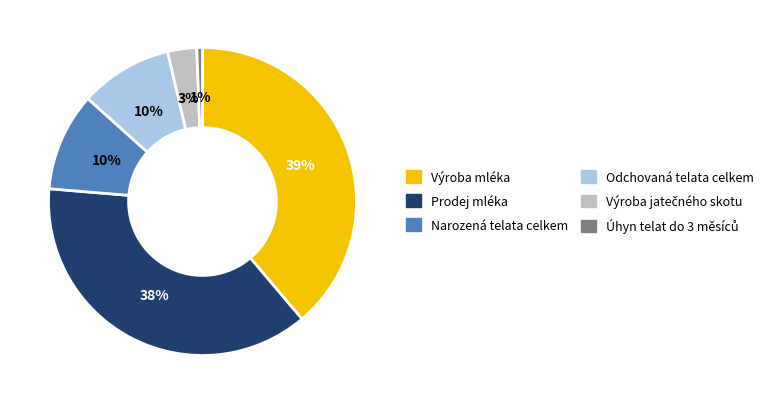

Is it true that Odchovaná telata celkem is 10% of the pie?

True